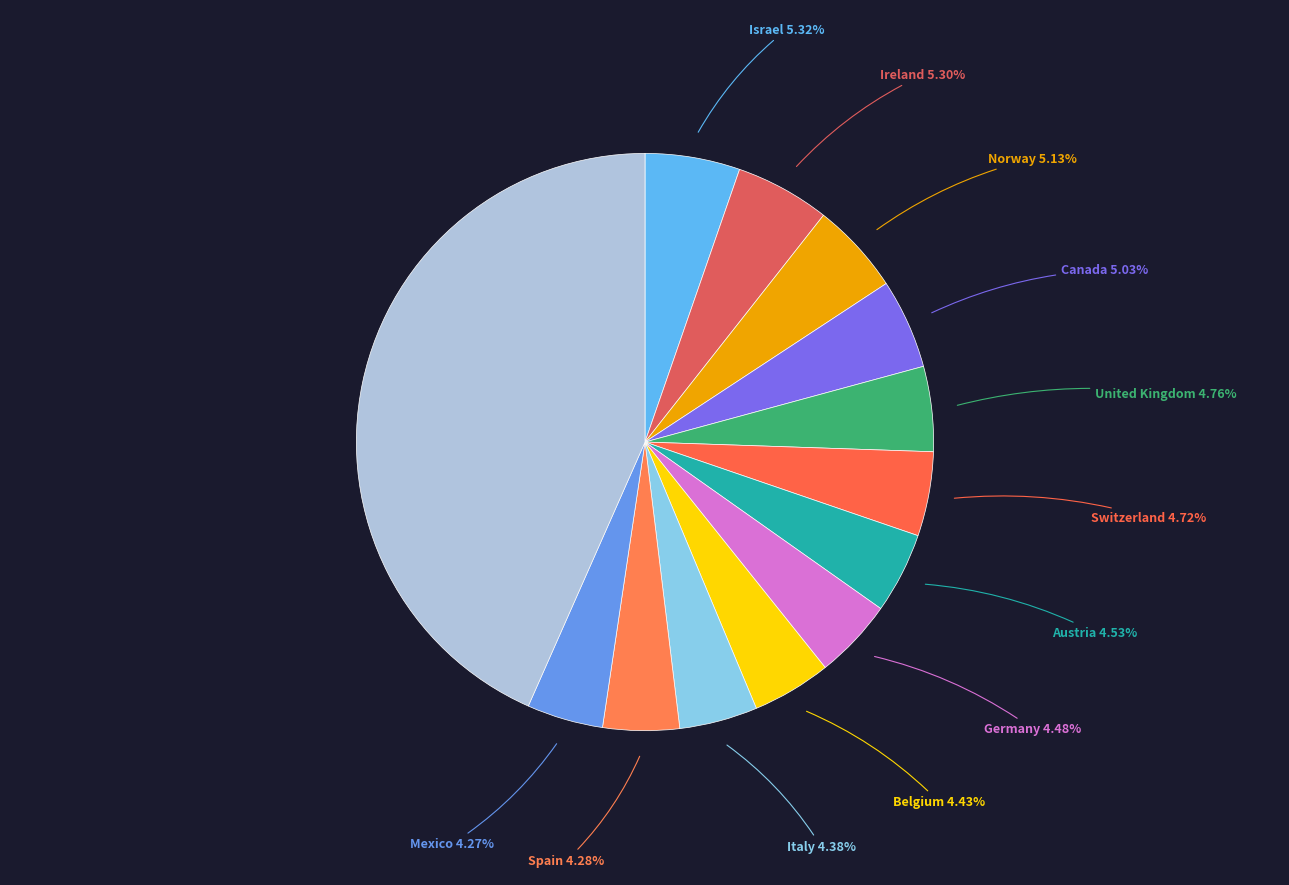

How many segments does this pie chart have?

13